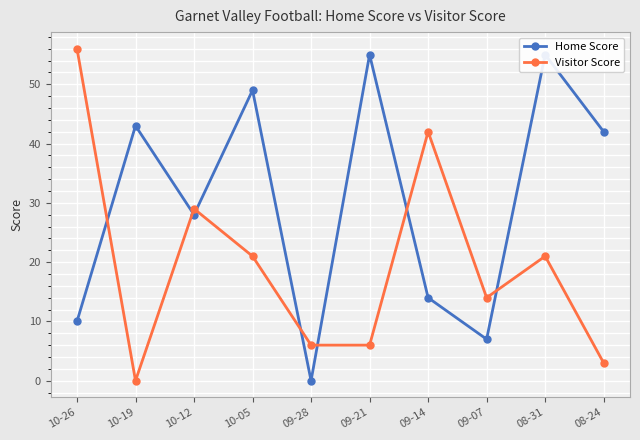

What is the sum of the Home Score values at 09-07 and 09-21?

62